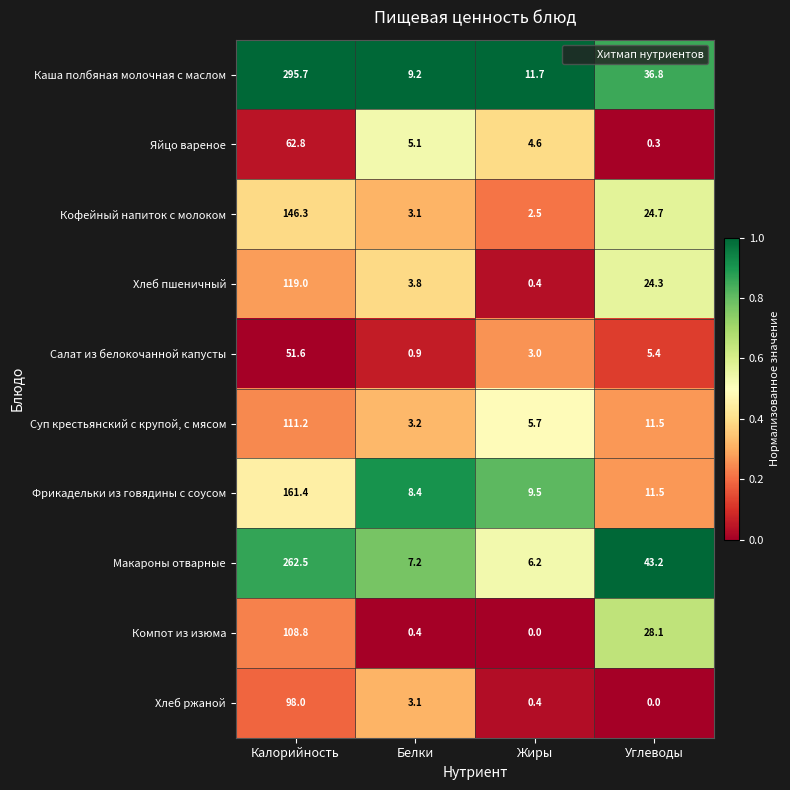

The value of Фрикадельки из говядины с соусом at Белки is 5.6. True or false?

False